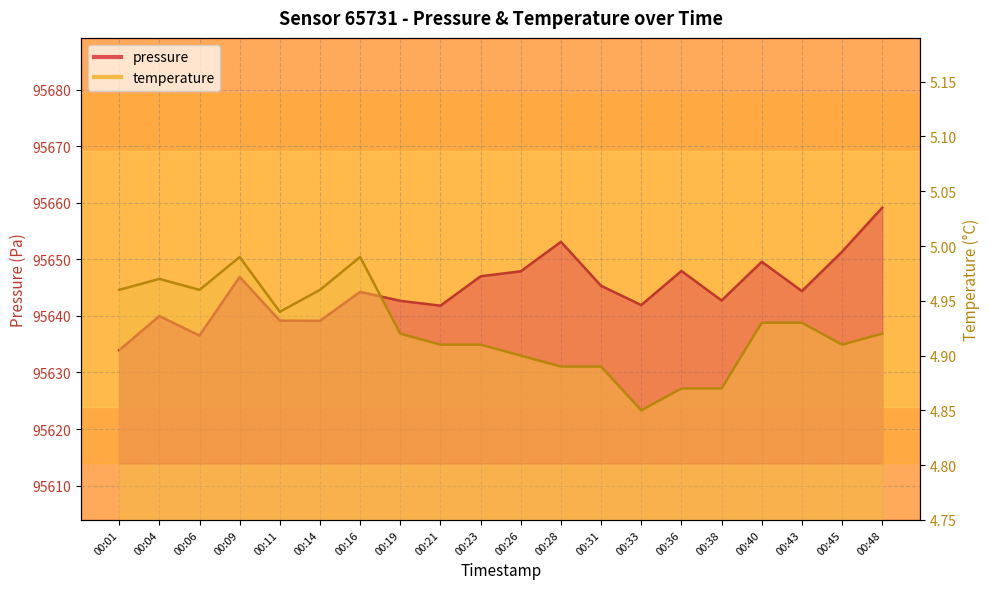

How many interior local peaks does the temperature series have?

3